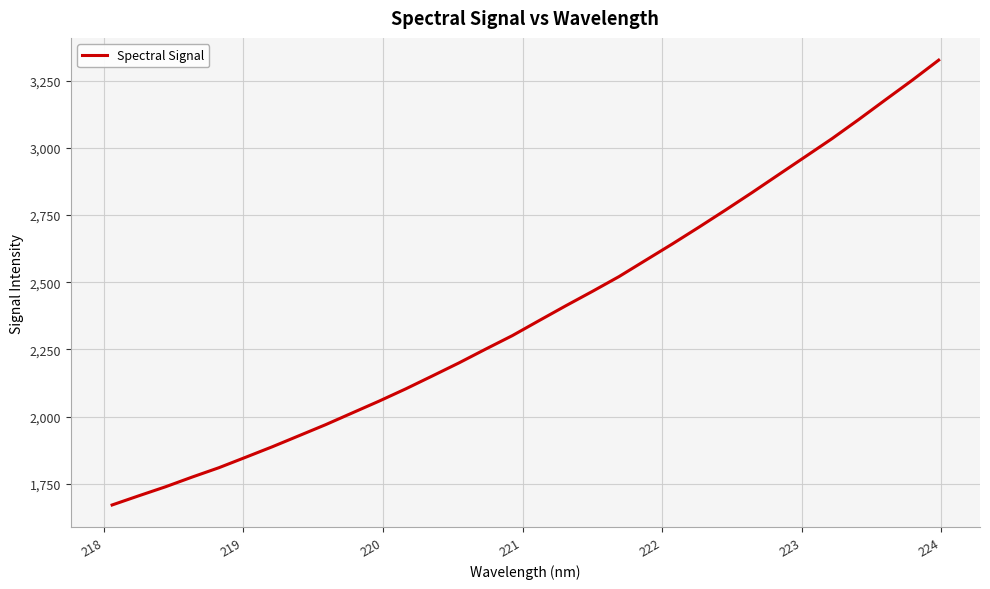

What is the minimum value shown in the chart?

1670.9